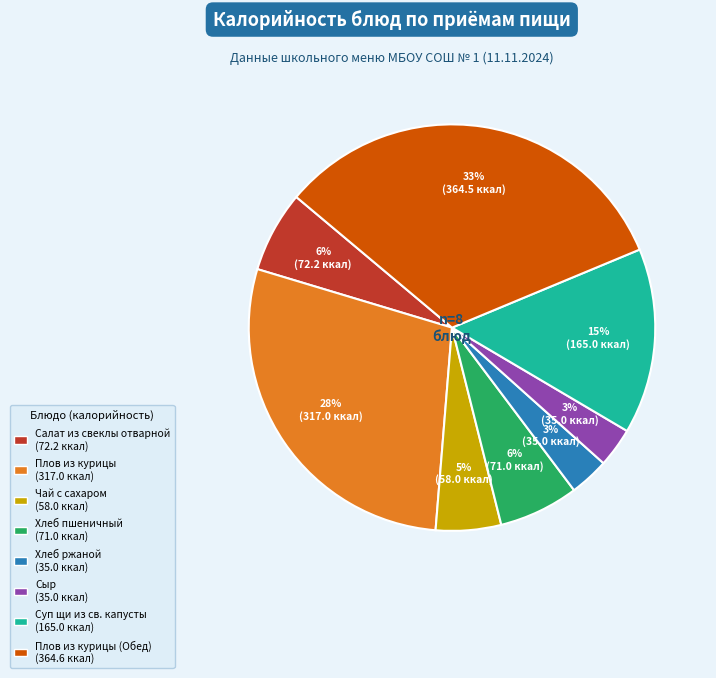

How many segments does this pie chart have?

8